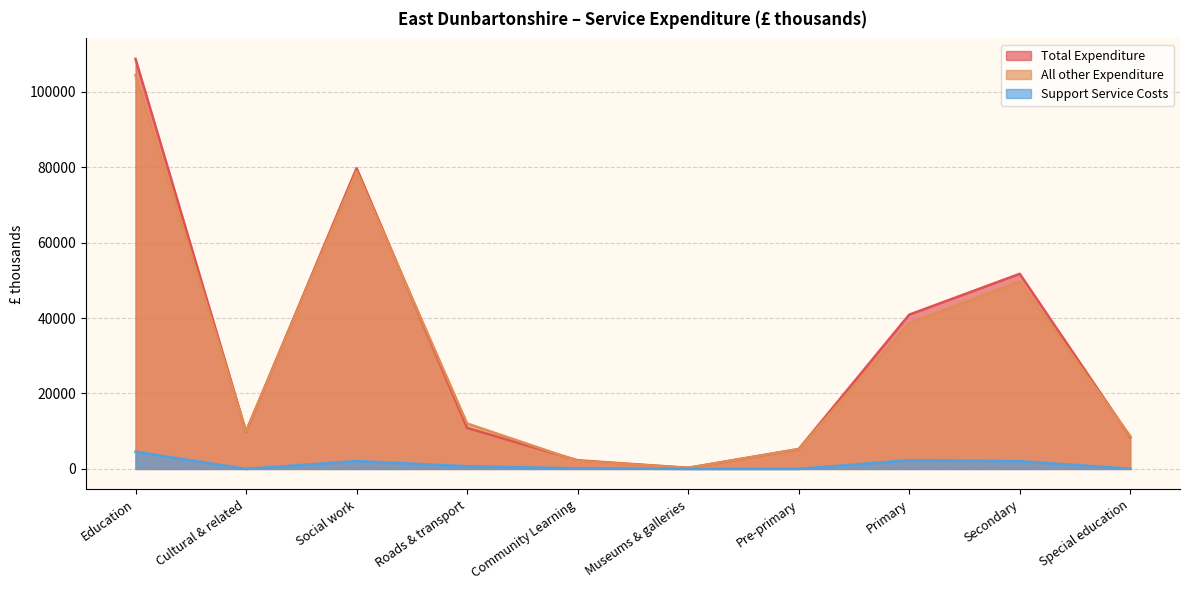

Where is the first local maximum for Total Expenditure?

Social work